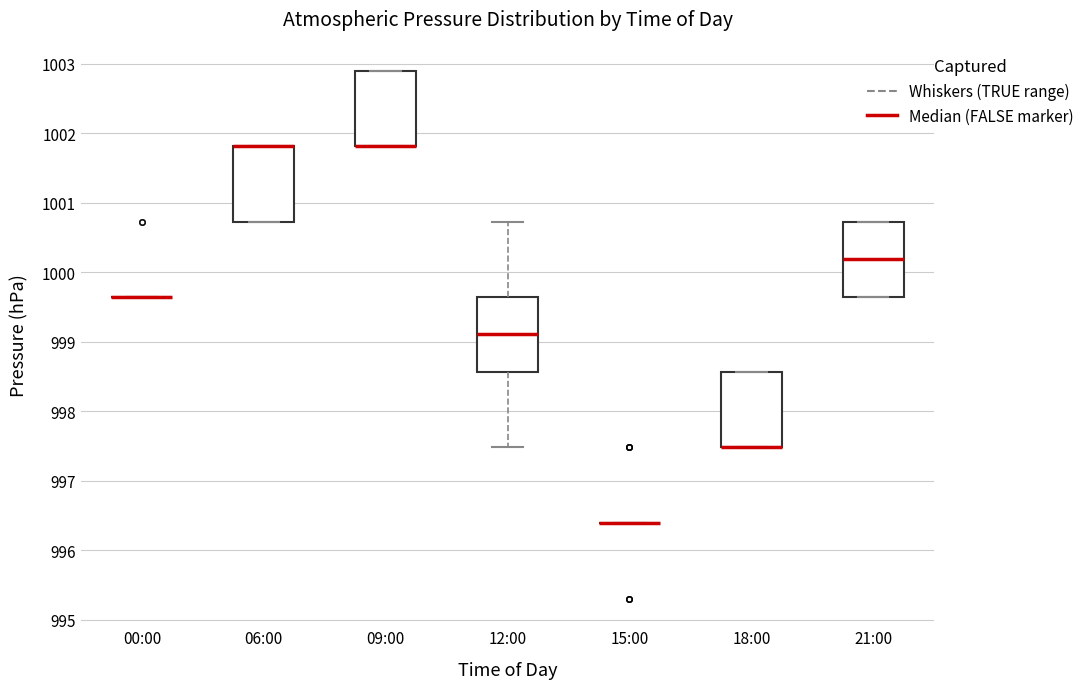

Where is the upper edge of the box for 12:00 on the y-axis? The values are not printed on the chart, so give them approximately, as read against the axis.

999.7